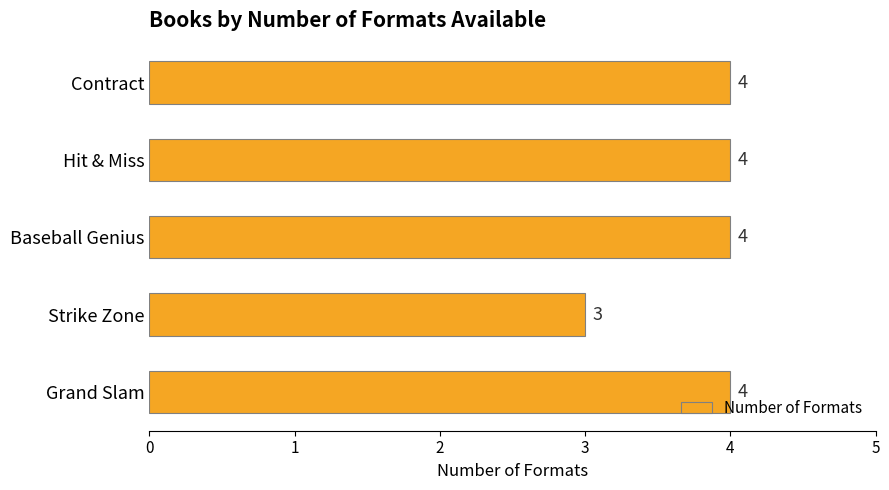

Is it true that the value at Contract is 4?

True